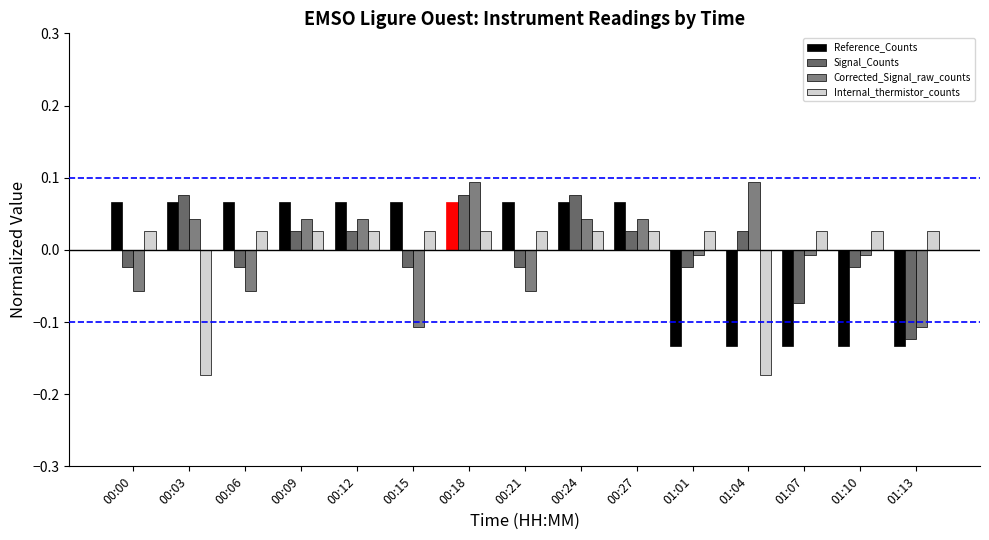

The value of Internal_thermistor_counts at 00:21 is 0.0. True or false?

True